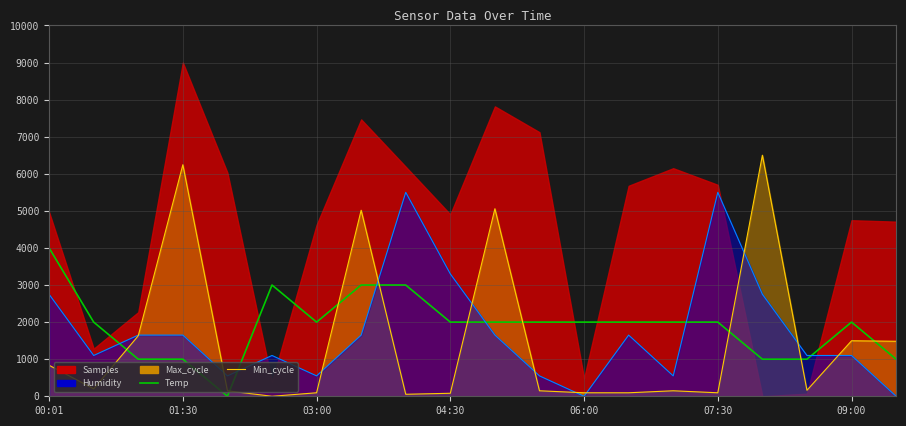

What is the difference between the maximum and minimum values in the Humidity line series?

5500.0